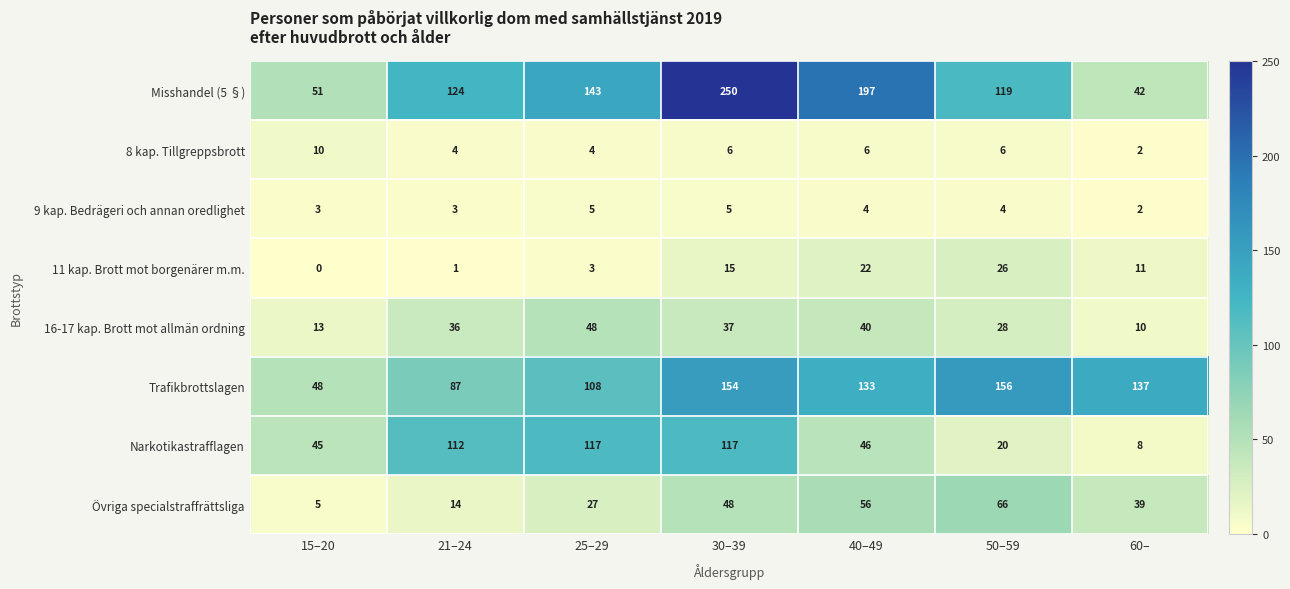

Rank the series by their maximum value, from highest to lowest.

Misshandel (5 §), Trafikbrottslagen, Narkotikastrafflagen, Övriga specialstraffrättsliga, 16-17 kap. Brott mot allmän ordning, 11 kap. Brott mot borgenärer m.m., 8 kap. Tillgreppsbrott, 9 kap. Bedrägeri och annan oredlighet